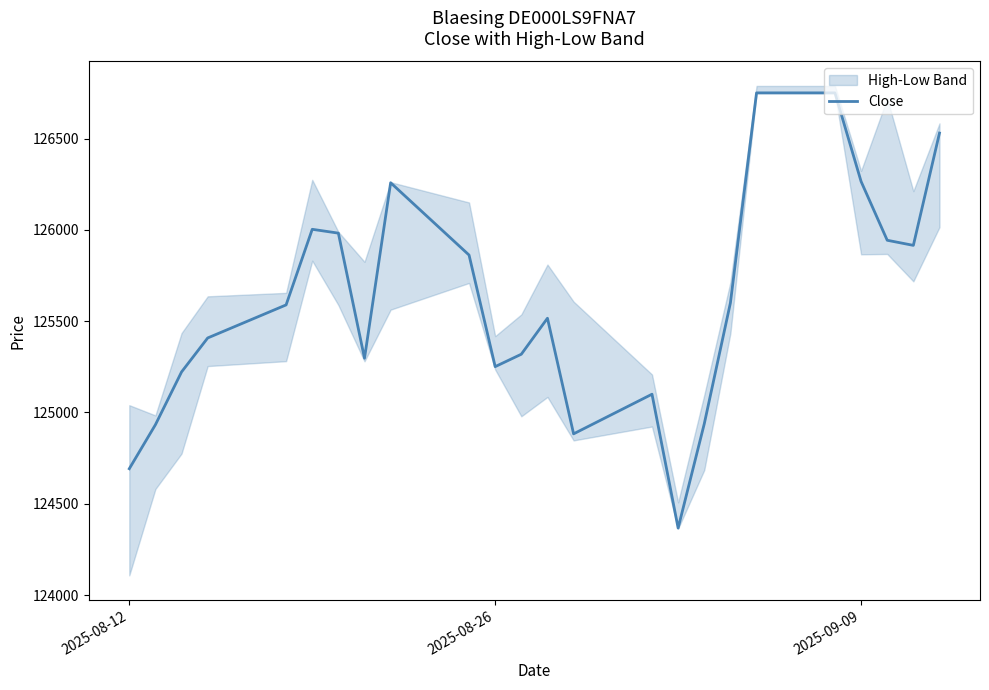

What is the greatest value displayed?

126750